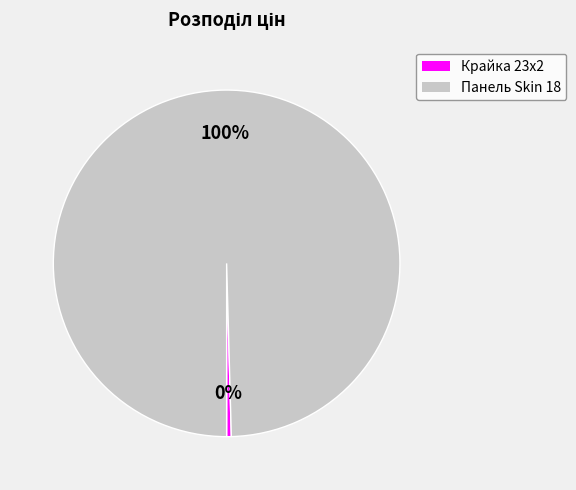

Does any single category account for the majority?

Yes